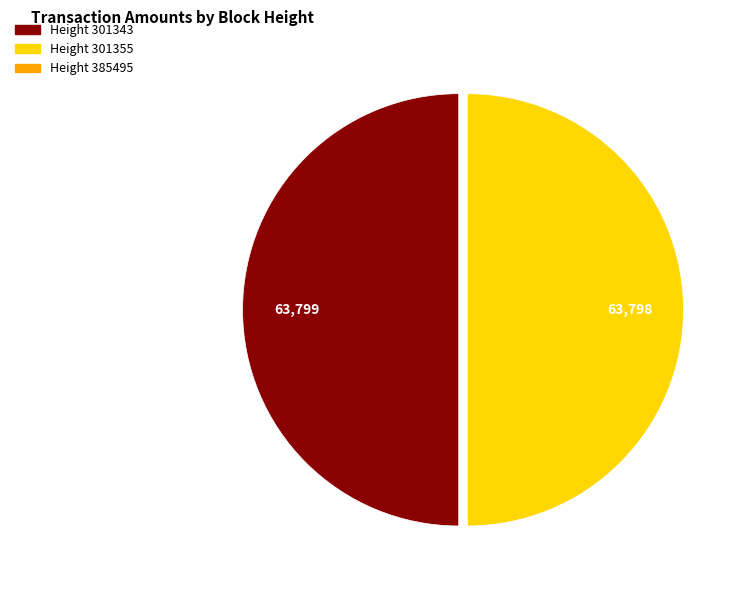

True or false: Height 301355 accounts for 50% of the total.

True